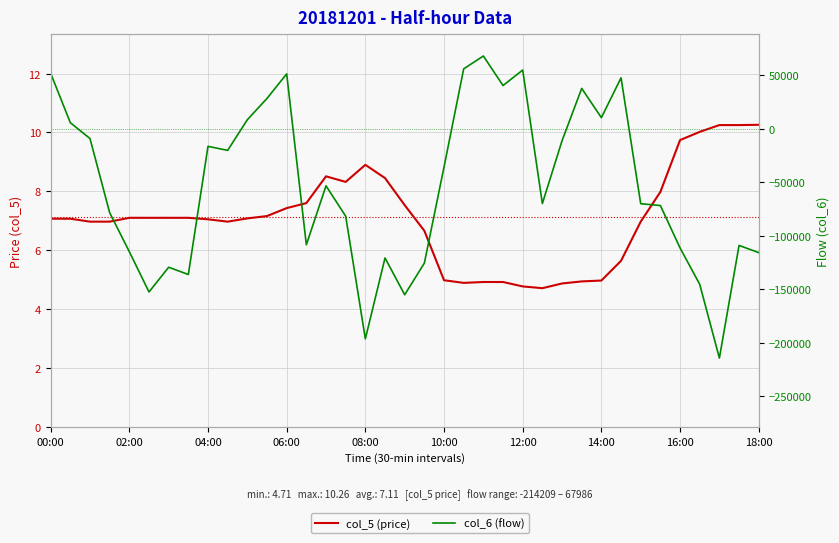

What are all the series names shown in the legend?

col_5 (price), col_6 (flow)